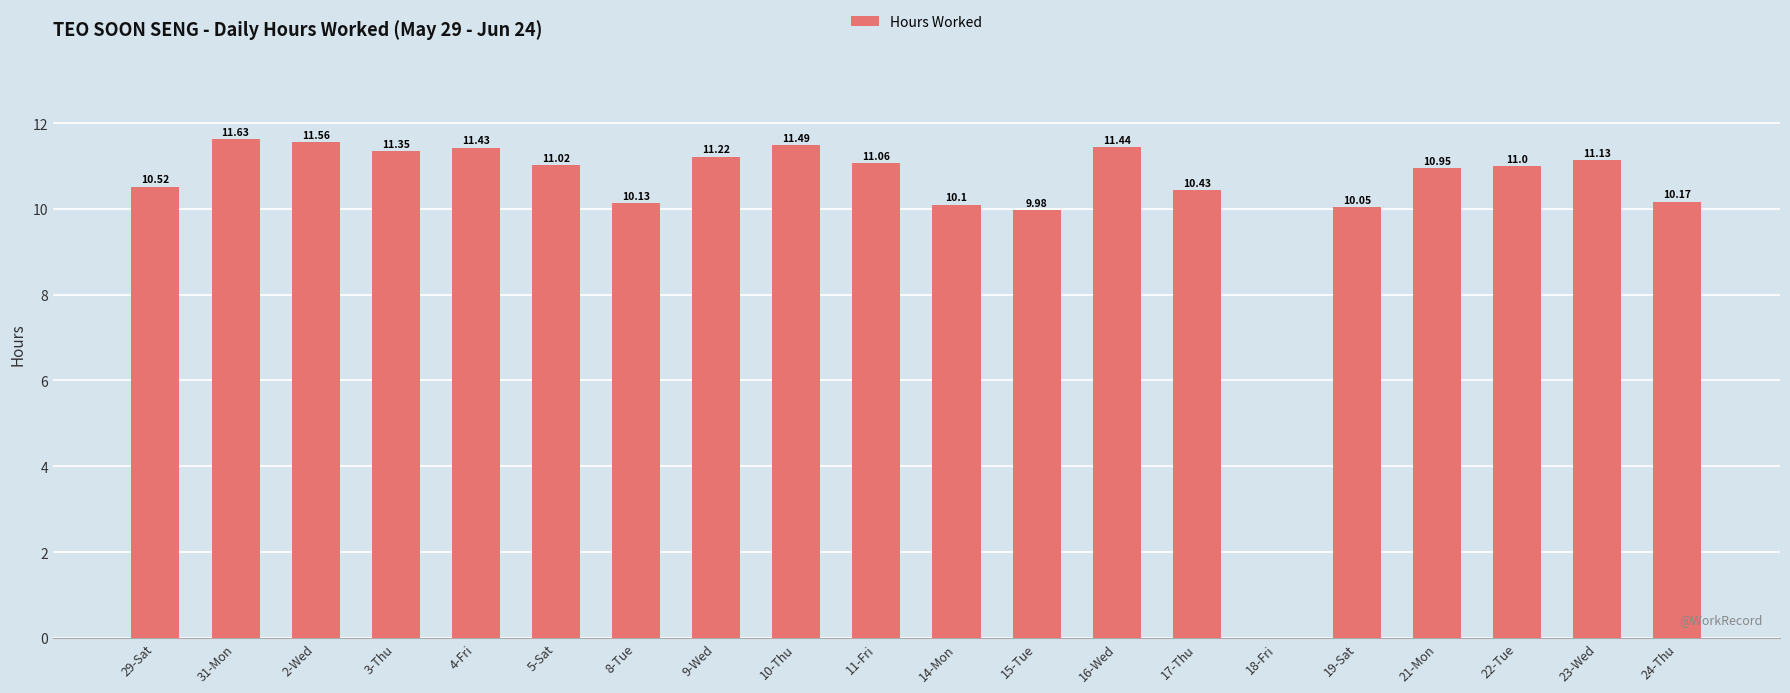

Approximately how many times larger is the value at 31-Mon compared to 11-Fri?

1.1